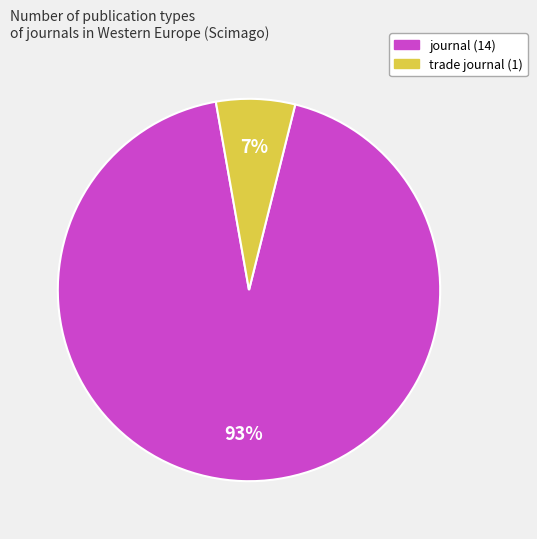

Does trade journal represent more than half of the total?

No